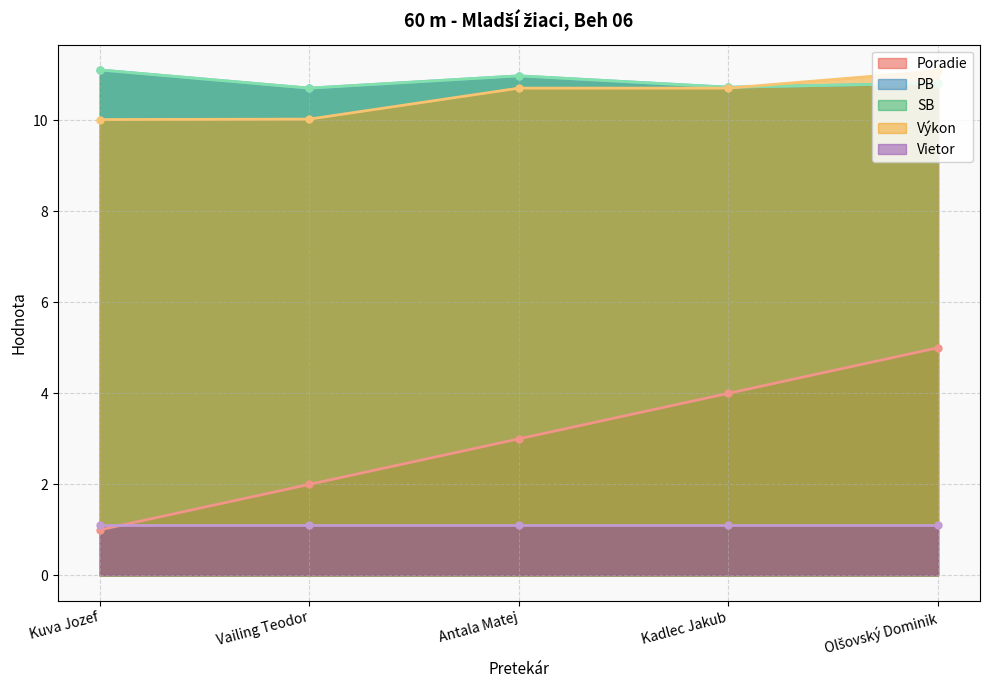

The value of PB at Olšovský Dominik is 7.4. True or false?

False